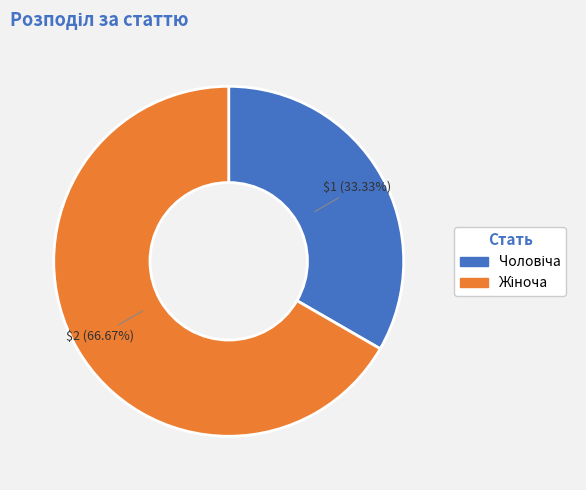

Is there a majority slice in this chart?

Yes